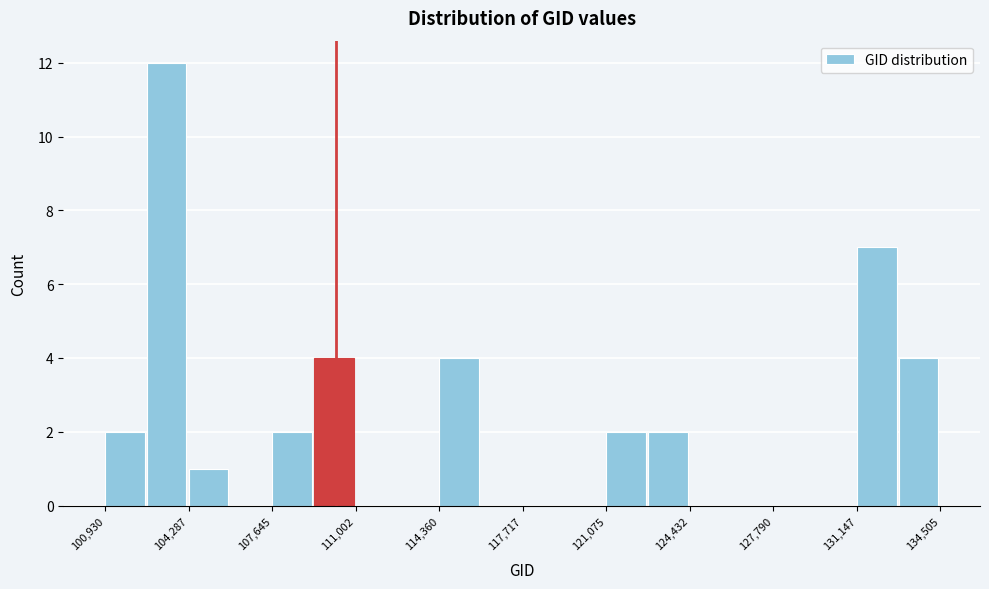

Read against the x-axis, roughly where is the centre of the tallest bar?

103500